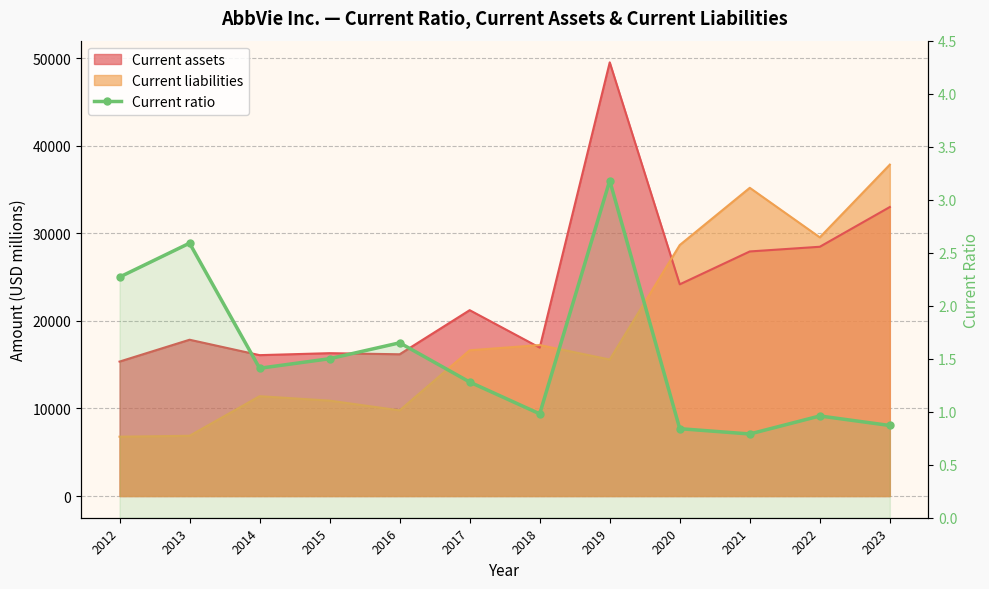

Where does the data first go above 1?

2012